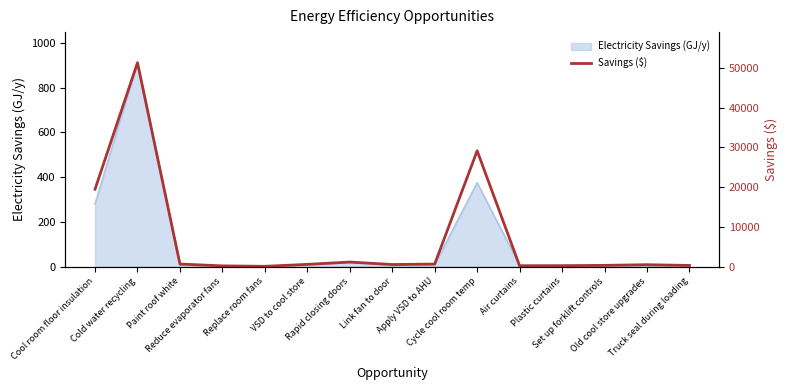

The chart shows a value of 438.6 at Plastic curtains. True or false?

False